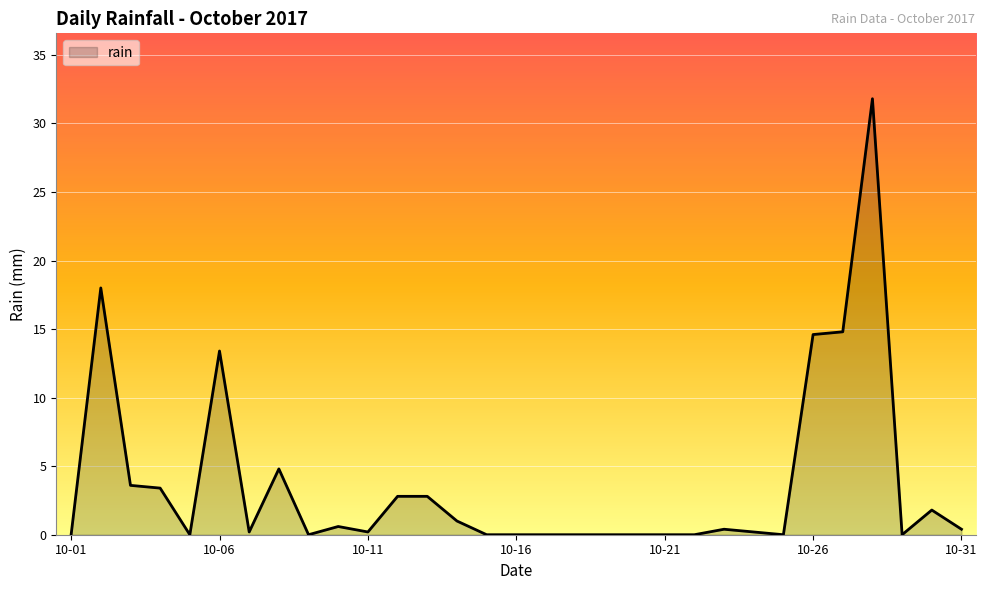

What is the difference between the maximum and minimum values?

31.8